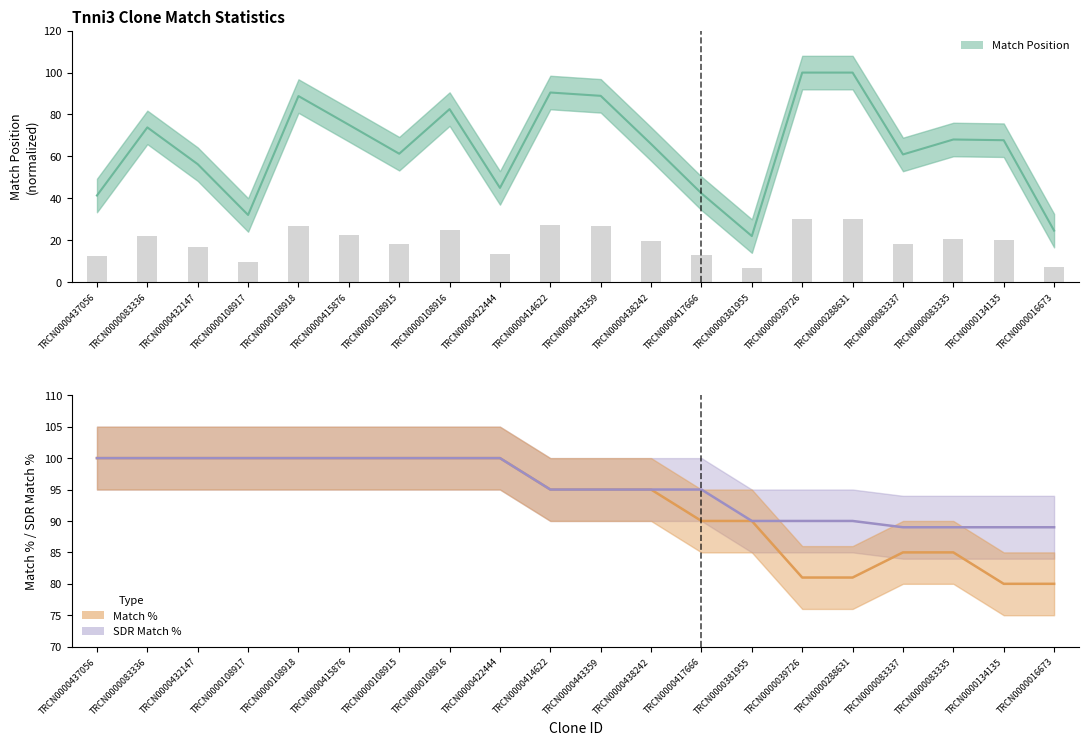

What is the difference between the maximum and second lowest values in the SDR Match % series?

11.0